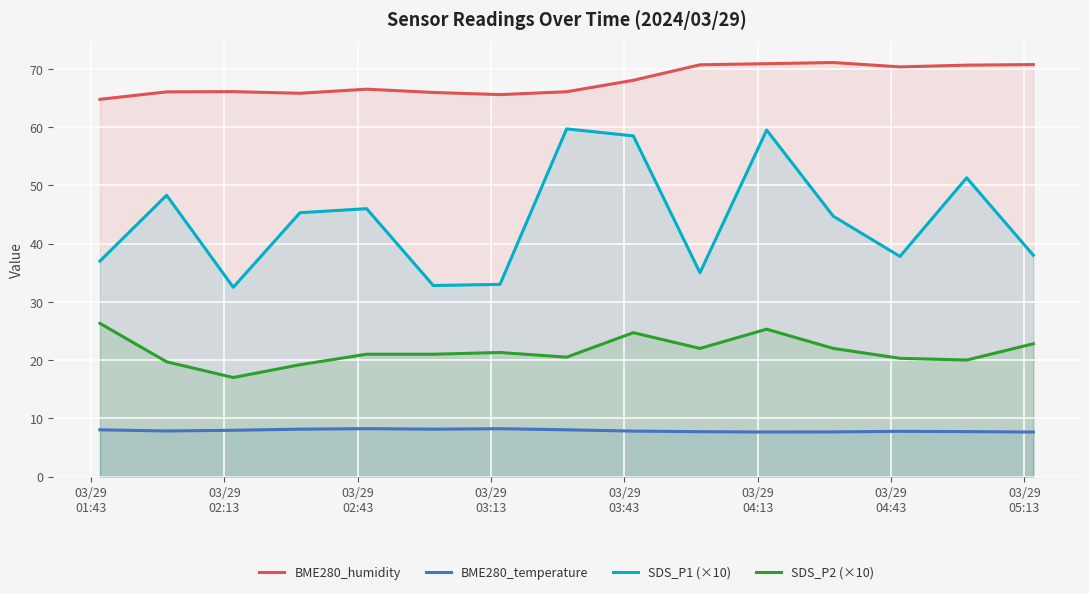

In BME280_humidity, how many points are lower than both neighbors (excluding endpoints)?

3